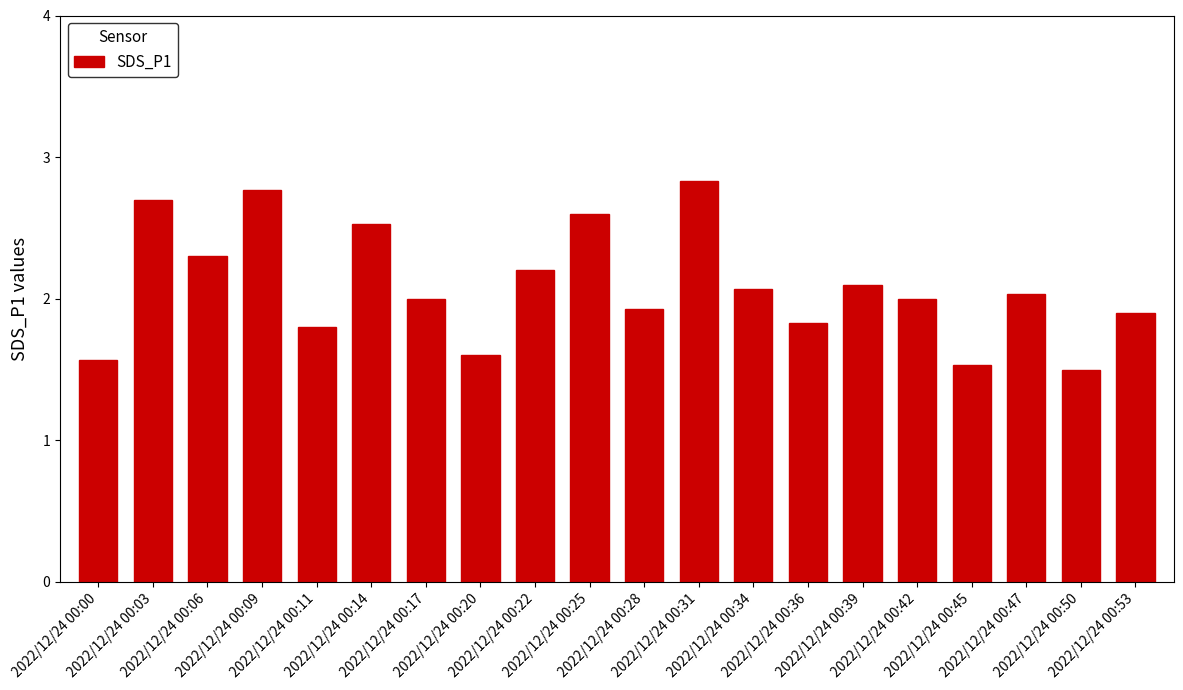

The chart shows a value of 0.7 at 2022/12/24 00:47. True or false?

False